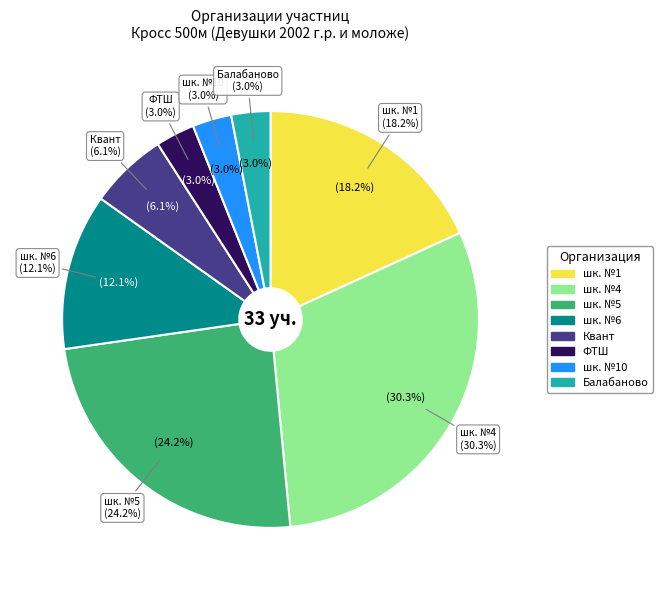

Which slice is the largest?

шк. №4